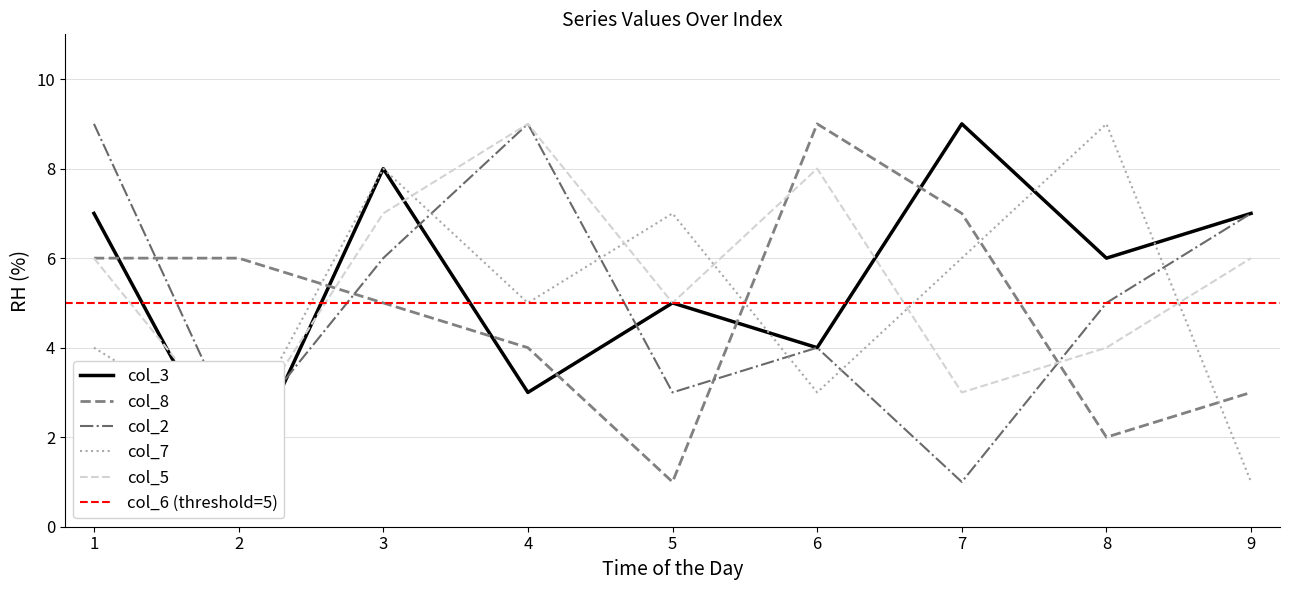

At which category does col_7 reach its first local peak?

3